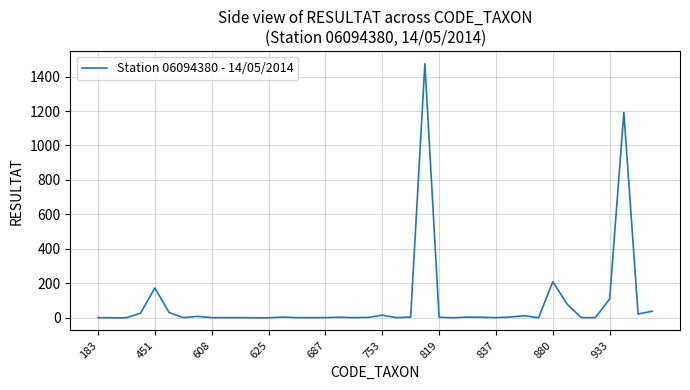

What is the difference between the maximum and minimum values?

1475